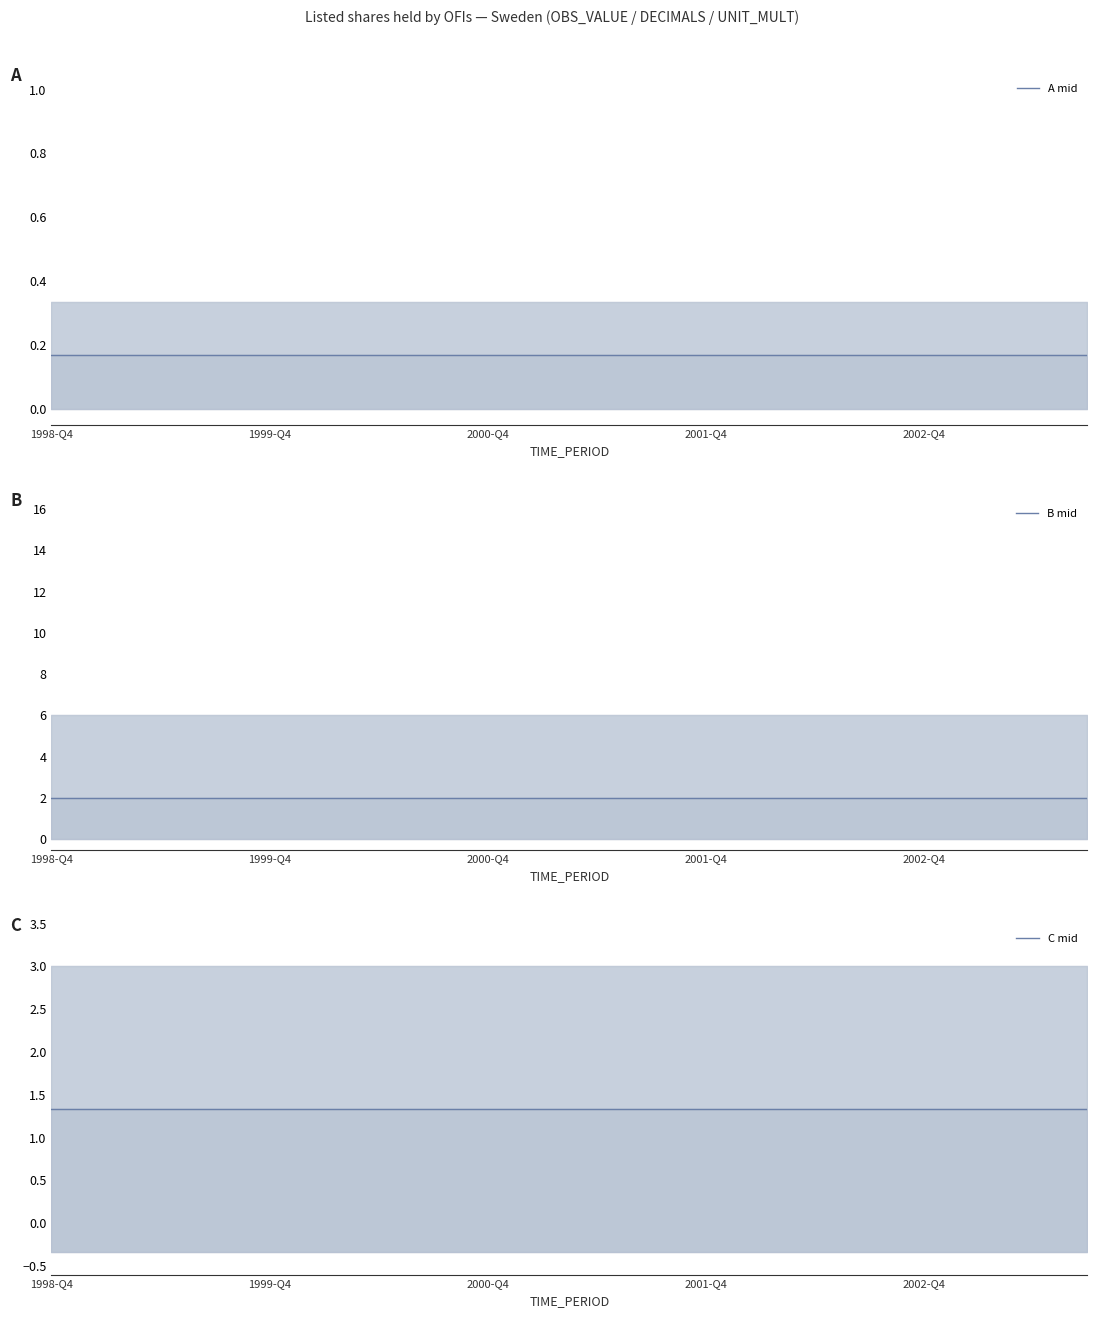

What is the difference between the highest and lowest values at 1999-Q4?

1.8